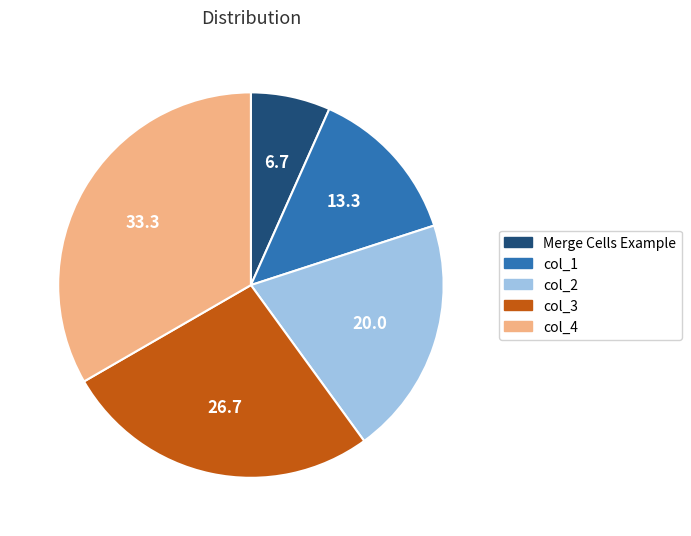

Rank the categories by value from highest to lowest.

col_4, col_3, col_2, col_1, Merge Cells Example